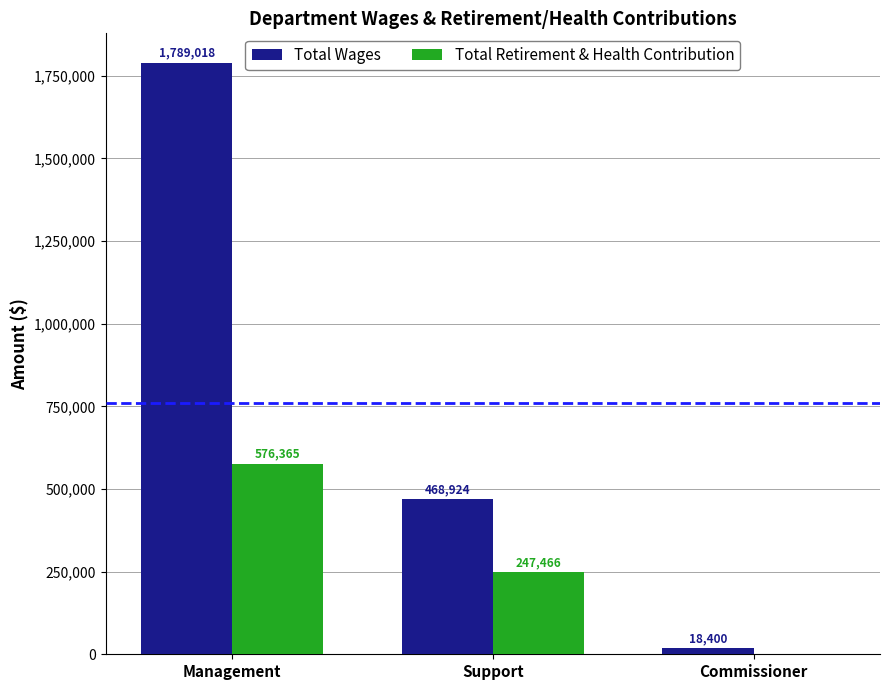

Is it true that Total Wages equals 3210640 at Management?

False